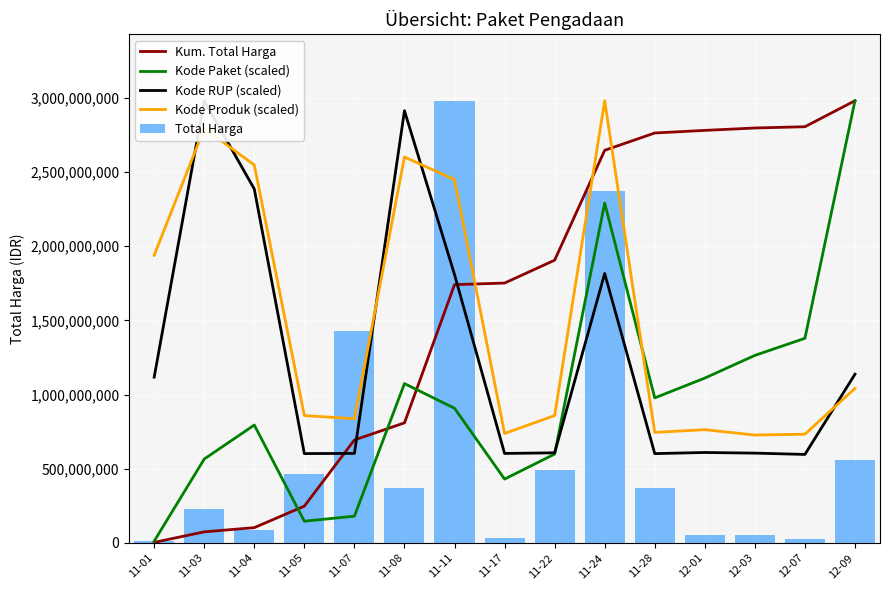

What is the average value of the Total Harga series?

635486272